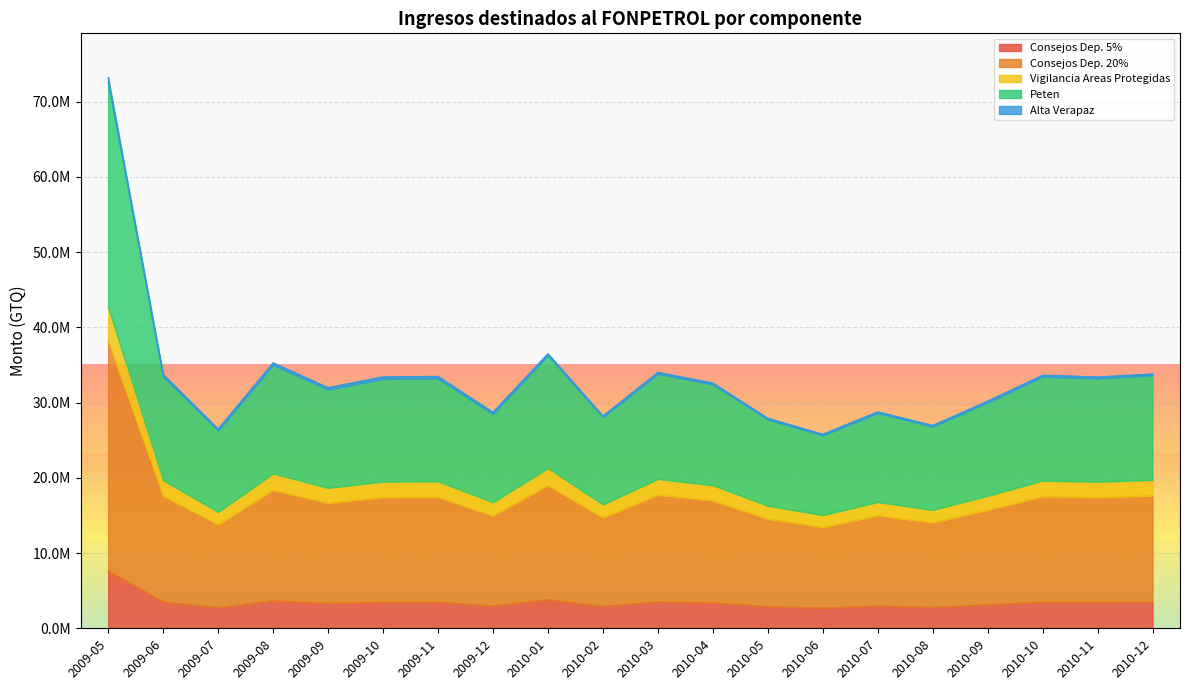

How many values in the Consejos Dep. 5% series are below 3481225?

10